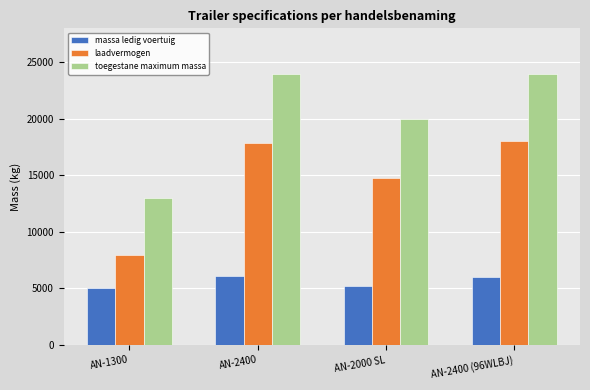

What is the sum of all toegestane maximum massa values?

81000